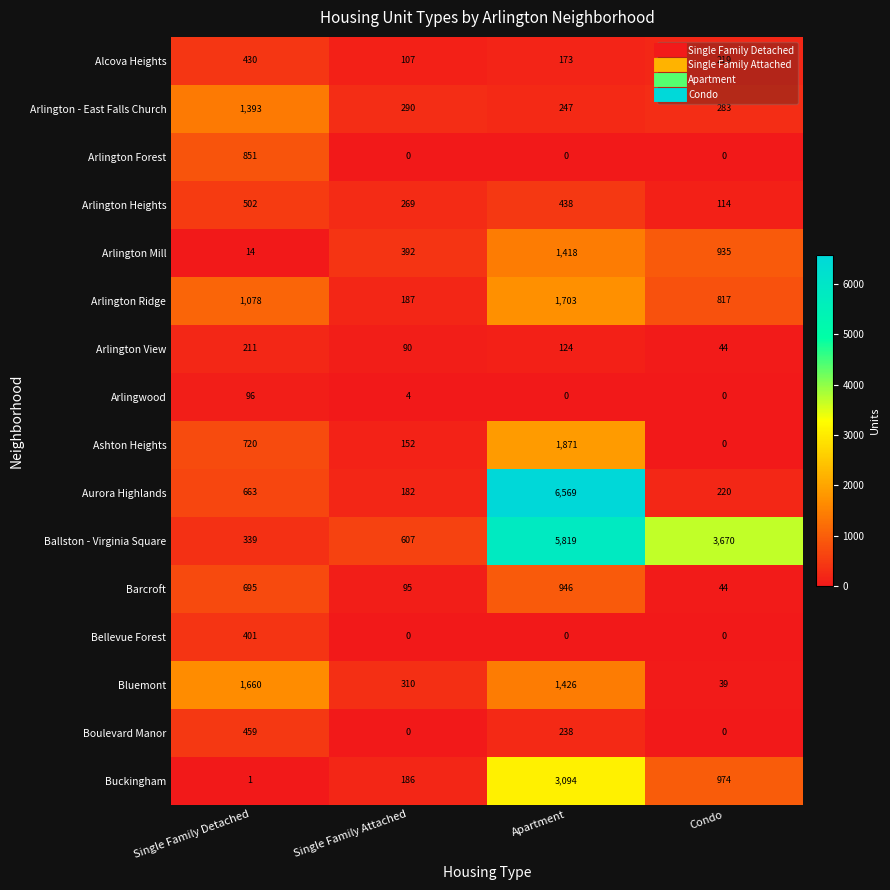

List the series in order of their peak value, highest first.

Aurora Highlands, Ballston - Virginia Square, Buckingham, Ashton Heights, Arlington Ridge, Bluemont, Arlington Mill, Arlington - East Falls Church, Barcroft, Arlington Forest, Arlington Heights, Boulevard Manor, Alcova Heights, Bellevue Forest, Arlington View, Arlingwood